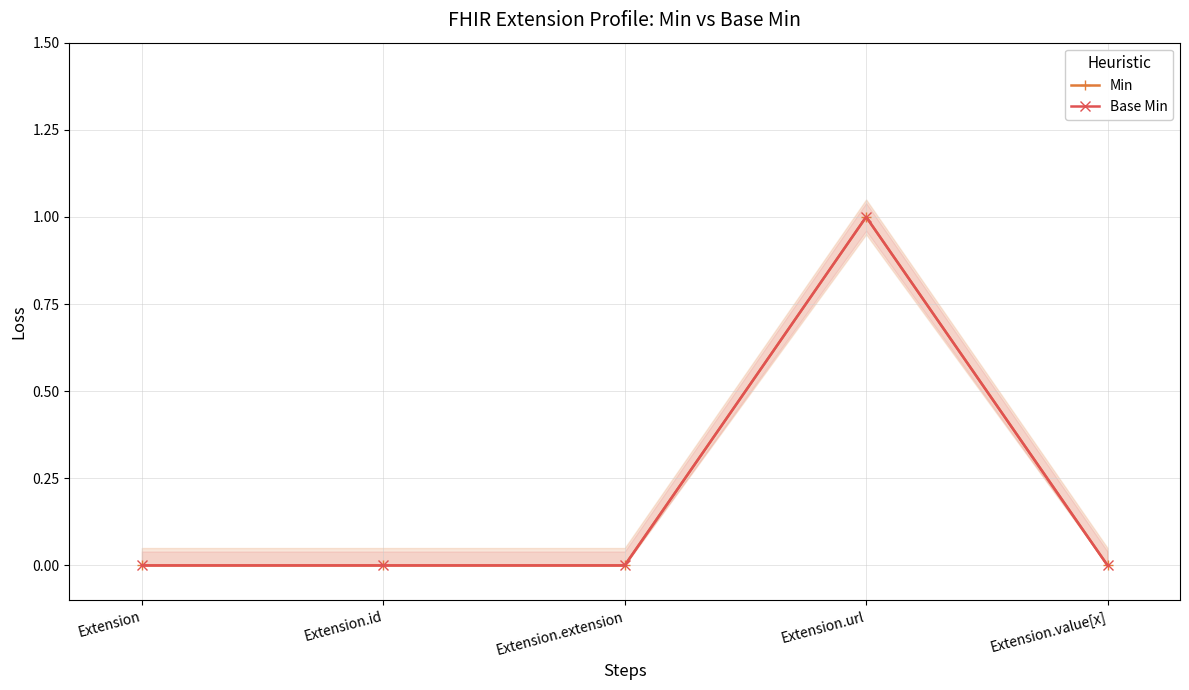

What is the maximum value shown in the chart?

1